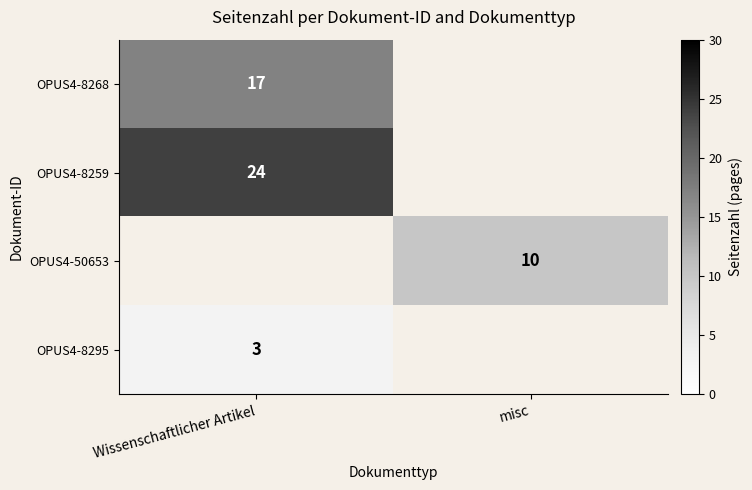

Is the value of OPUS4-8259 at Wissenschaftlicher Artikel greater than the value of OPUS4-8268 at Wissenschaftlicher Artikel?

Yes